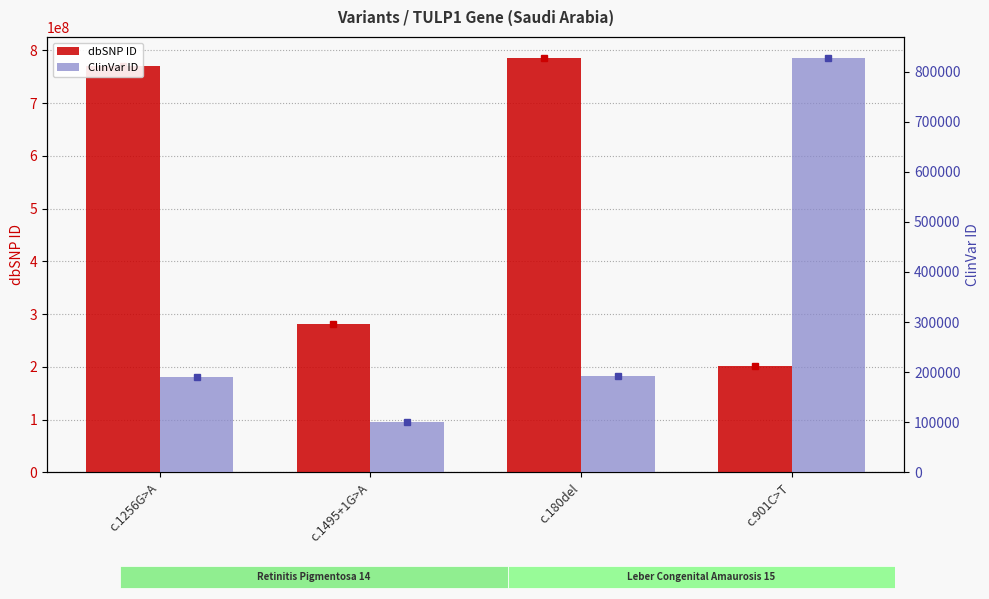

Is it true that ClinVar ID equals 168886 at c.901C>T?

False